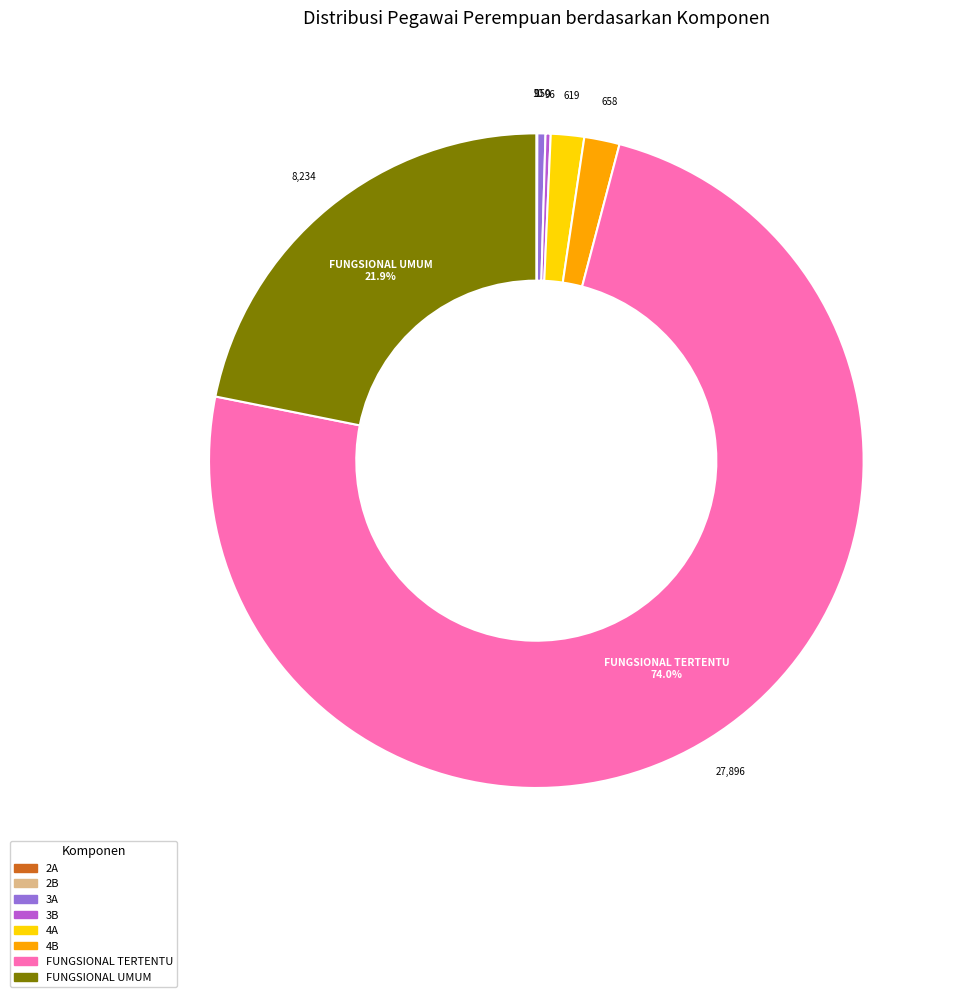

Does any single category account for the majority?

Yes